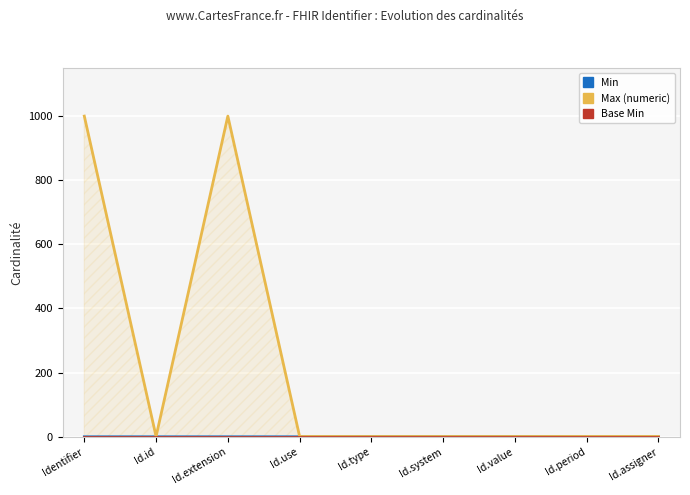

Reading right to left, list all the values displayed in this chart.

Min: 0	0	1	1	1	0	0	0	0
Max (numeric): 1	1	1	1	1	1	999	1	999
Base Min: 0	0	0	0	0	0	0	0	0